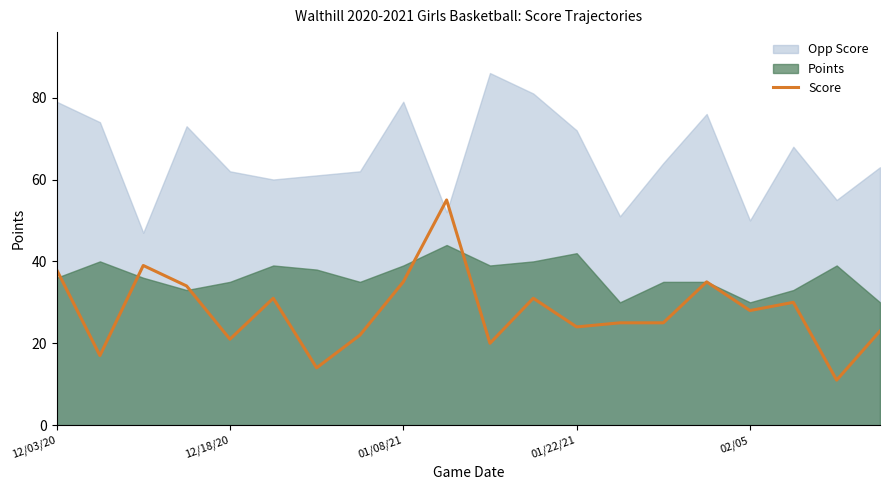

How many interior local peaks (higher than both neighbors) does the data have?

6